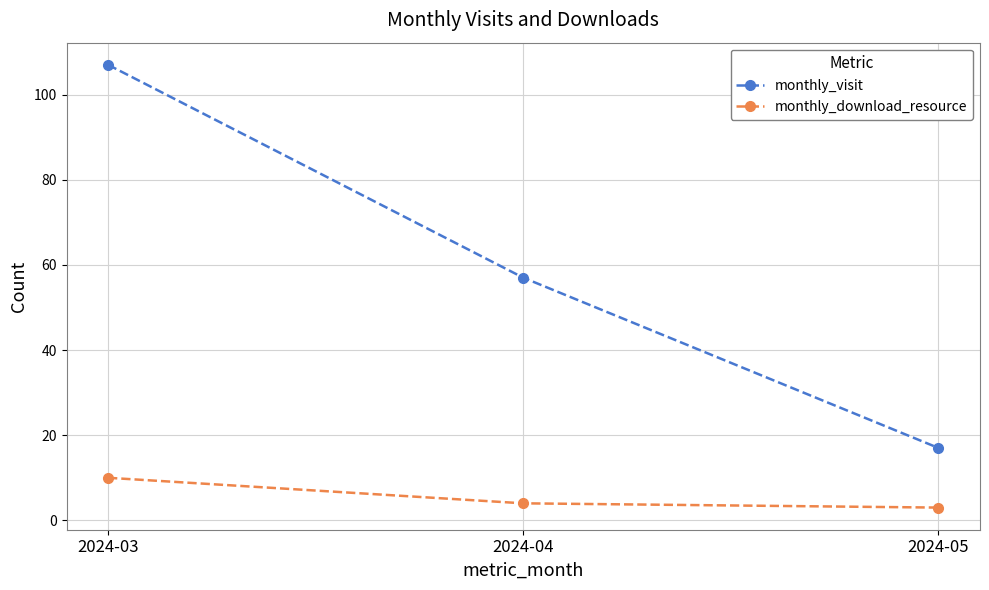

Which series has the largest total across all categories?

monthly_visit